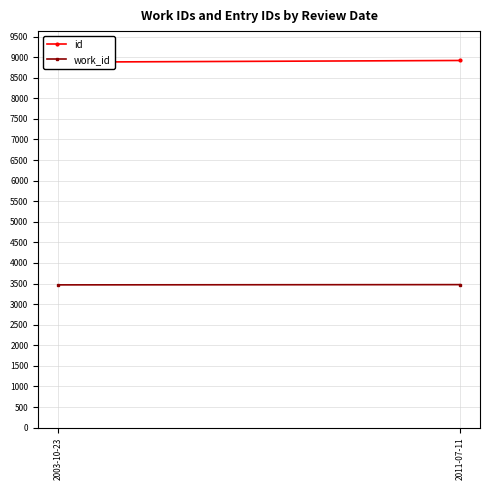

How many work_id values are between 3468 and 3474?

2